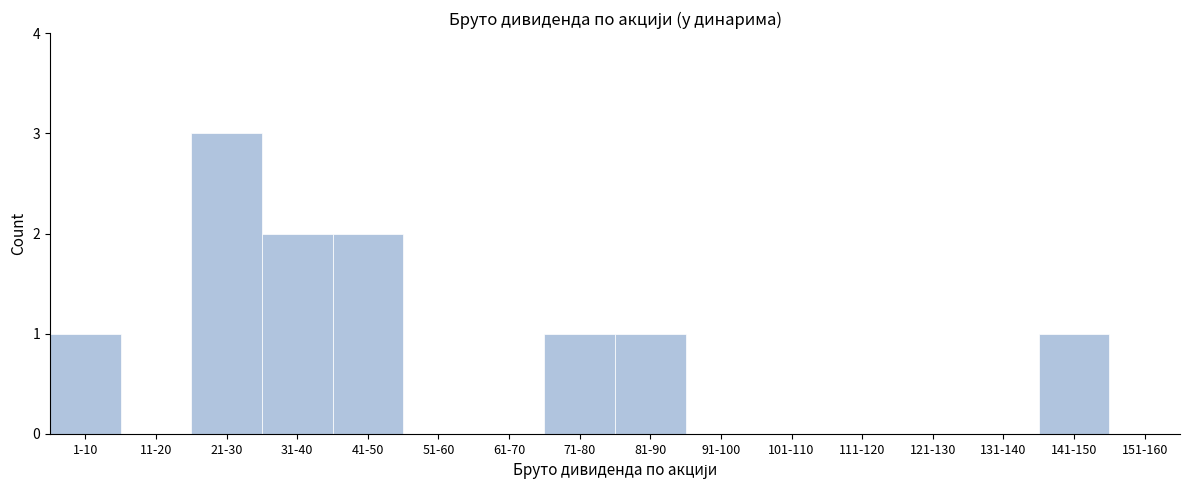

Reading left to right, list all the values displayed in this chart.

1-10=1	11-20=0	21-30=3	31-40=2	41-50=2	51-60=0	61-70=0	71-80=1	81-90=1	91-100=0	101-110=0	111-120=0	121-130=0	131-140=0	141-150=1	151-160=0